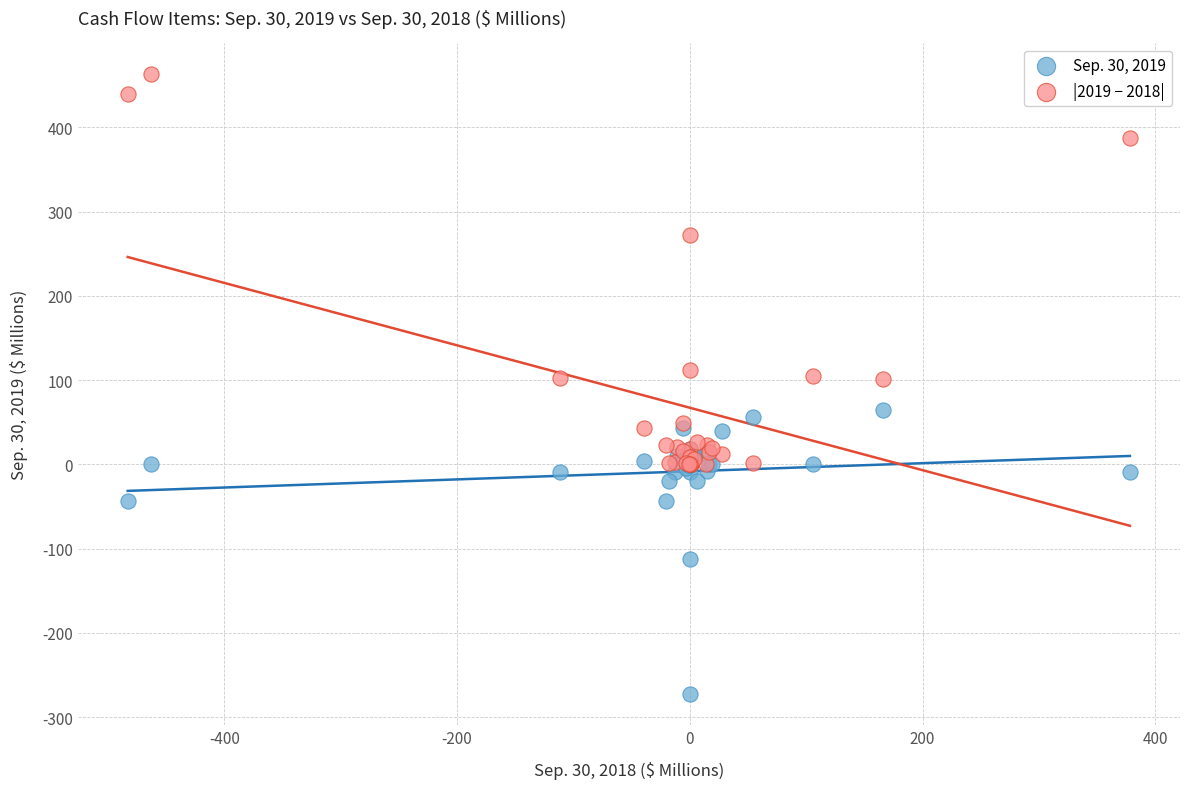

In the |2019 − 2018| series, what Y value is closest to 231?

272.7